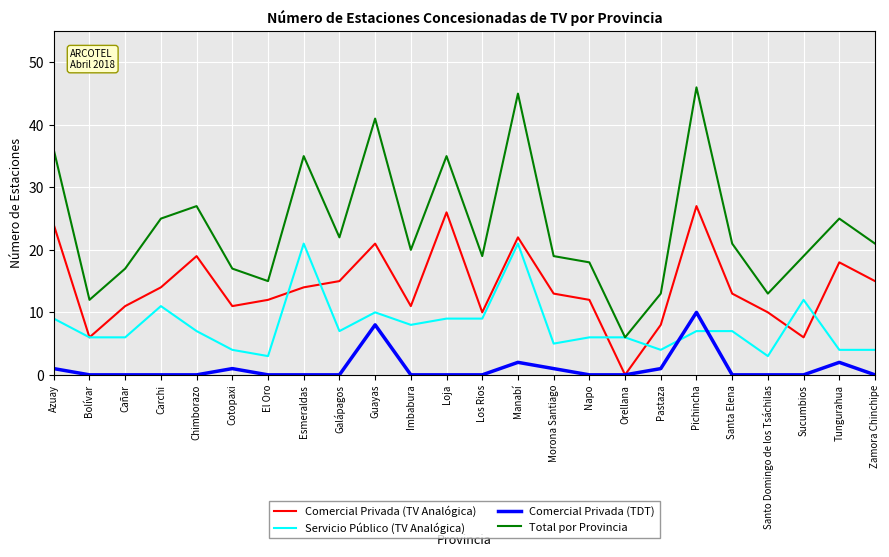

Is it true that Comercial Privada (TV Analógica) equals 5 at Santo Domingo de los Tsáchilas?

False